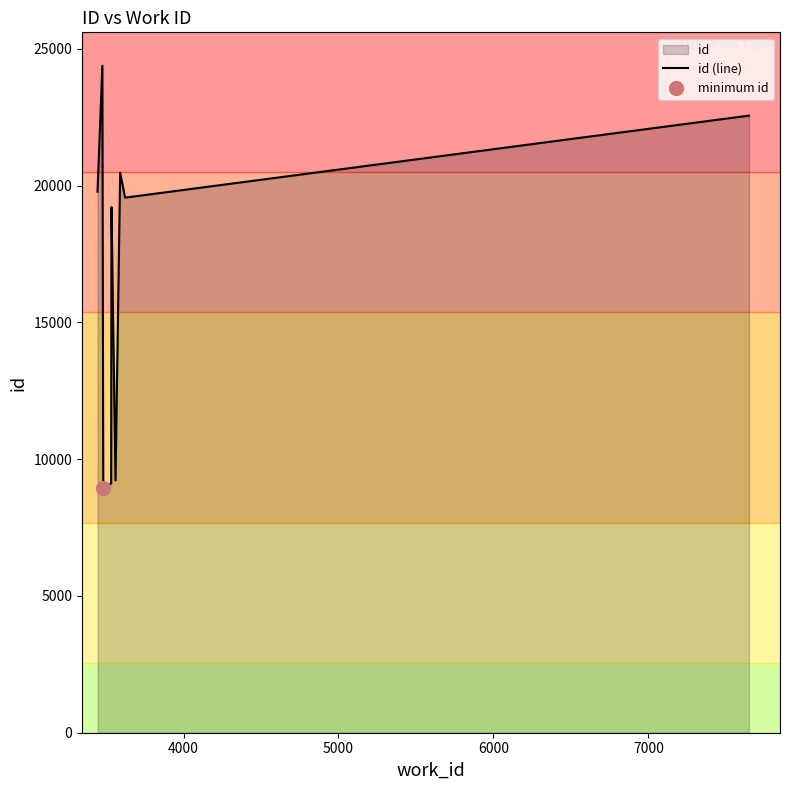

Count the number of categories in the chart.

10